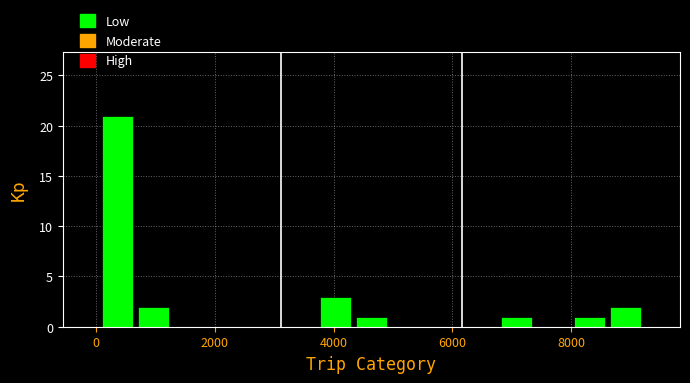

Around what value on the x-axis is the tallest bar? Give the approximate position of its centre, as read against the axis.

400